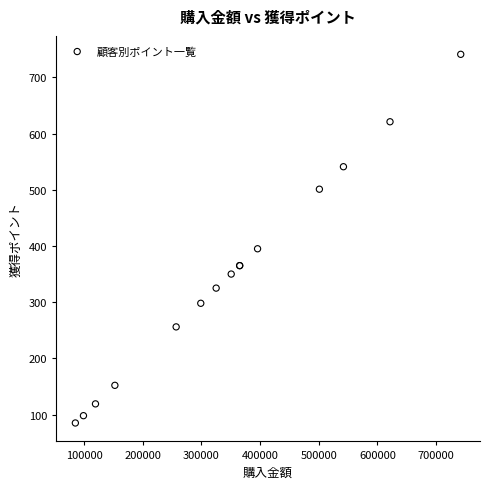

What Y value in the scatter plot is closest to 413?

395